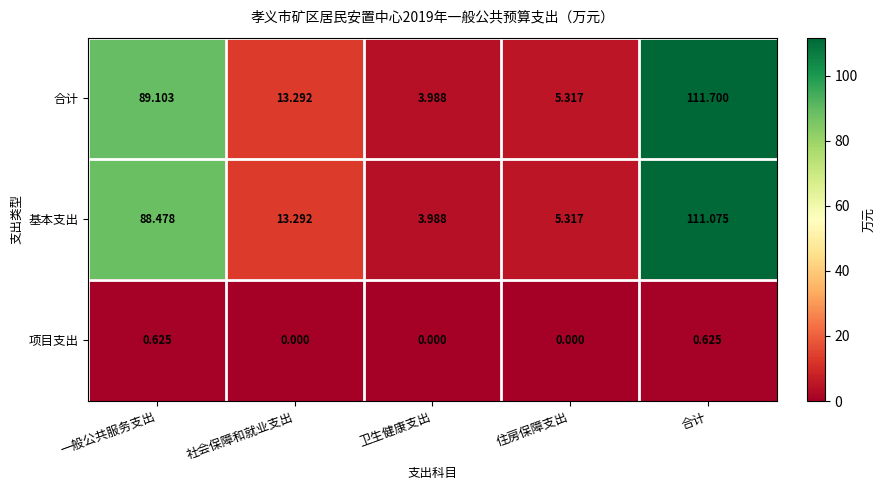

Between 一般公共服务支出 and 卫生健康支出, which series saw the biggest shift?

合计